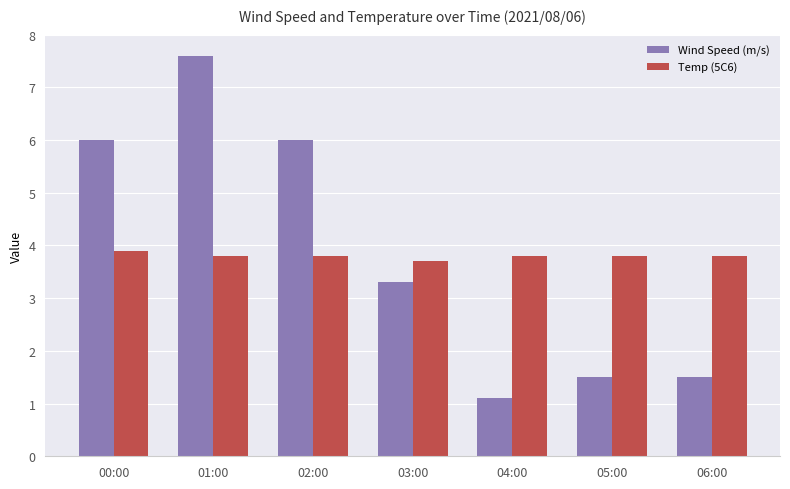

What is the total value across all series at 06:00?

5.3